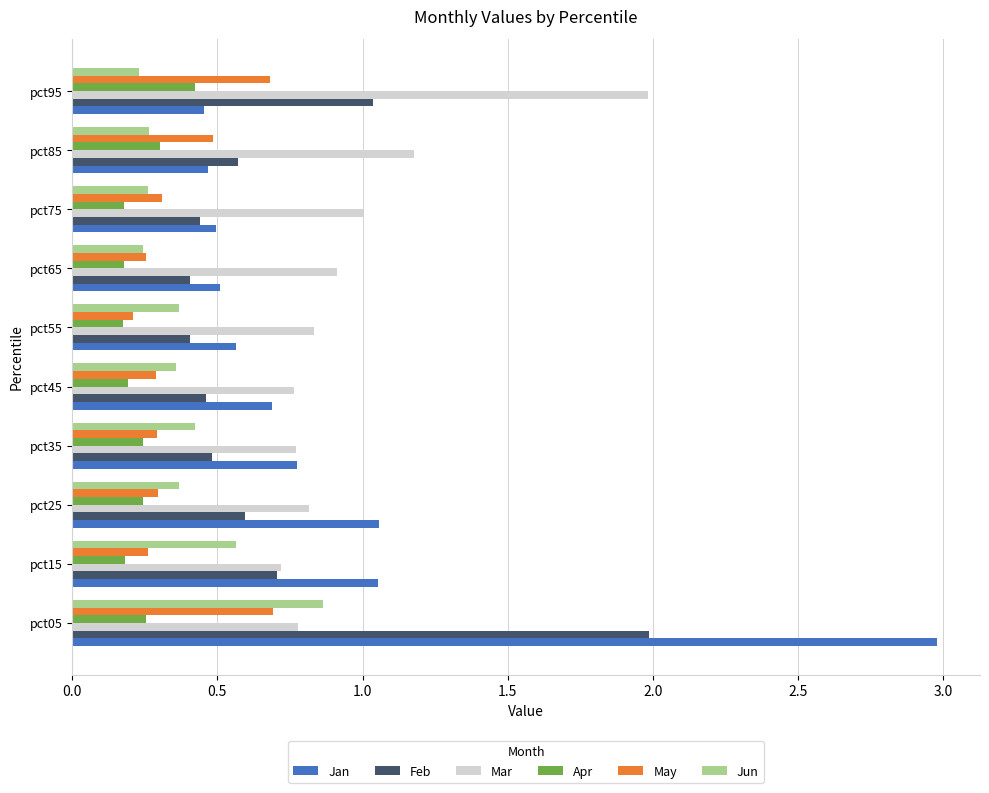

True or false: Jun has a value of 0.3 at pct75.

True